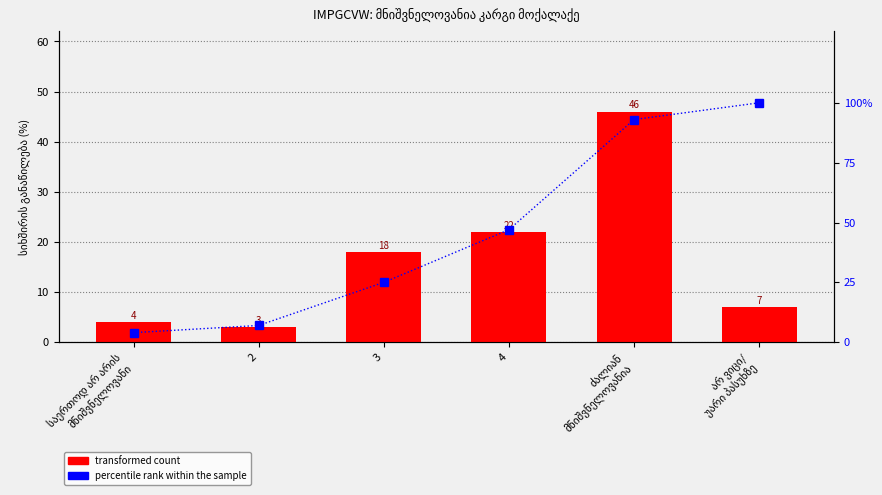

List the series in order of their overall mean, highest first.

percentile rank within the sample, transformed count